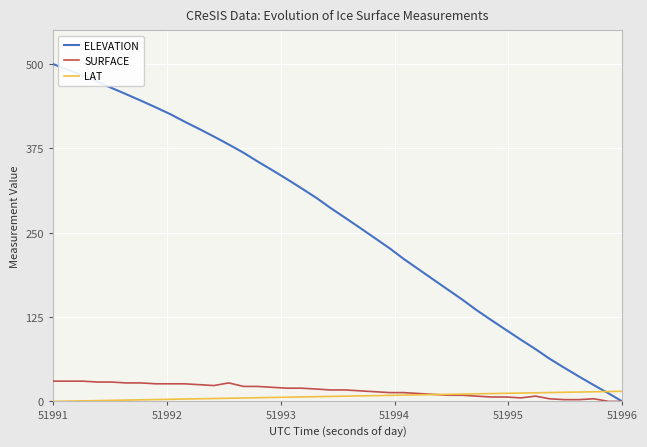

Which series has the widest spread of values?

ELEVATION